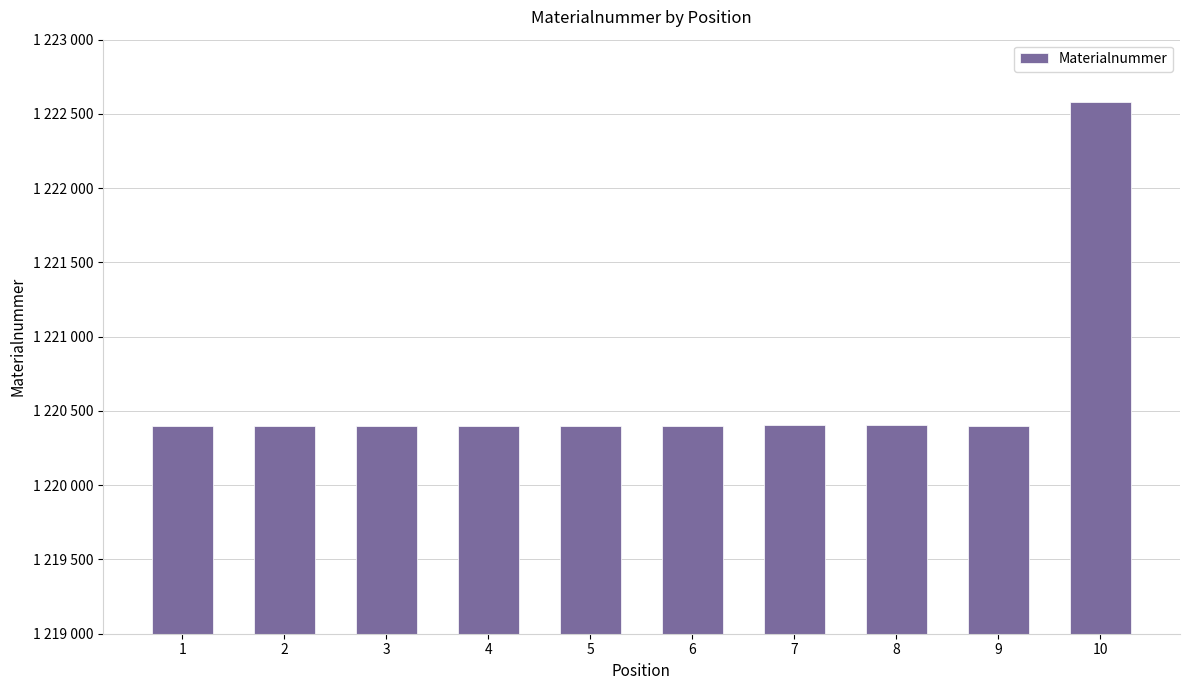

What is the difference between the maximum and minimum values?

2185